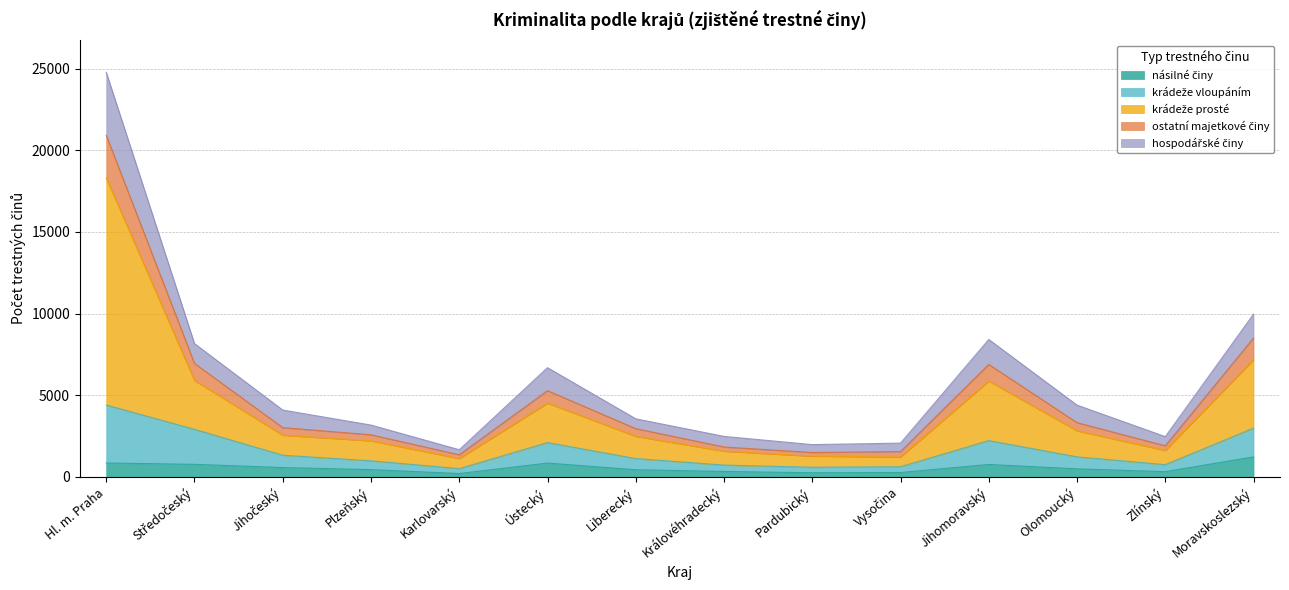

True or false: ostatní majetkové činy has more than 1 interior local peaks.

True